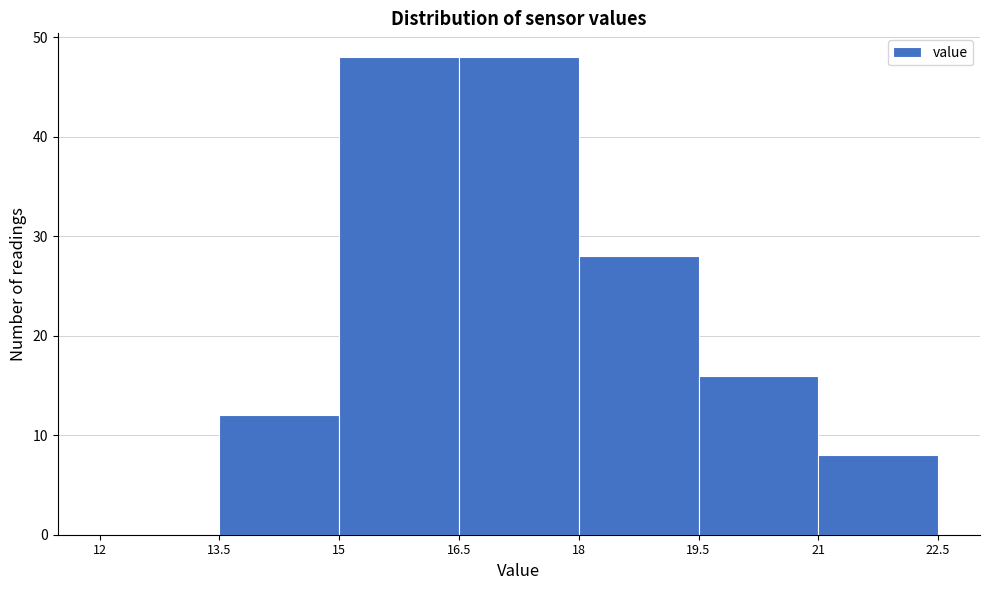

What is the height of the bar covering 16.5 to 18 on the x-axis? The values are not printed on the chart, so give them approximately, as read against the axis.

48